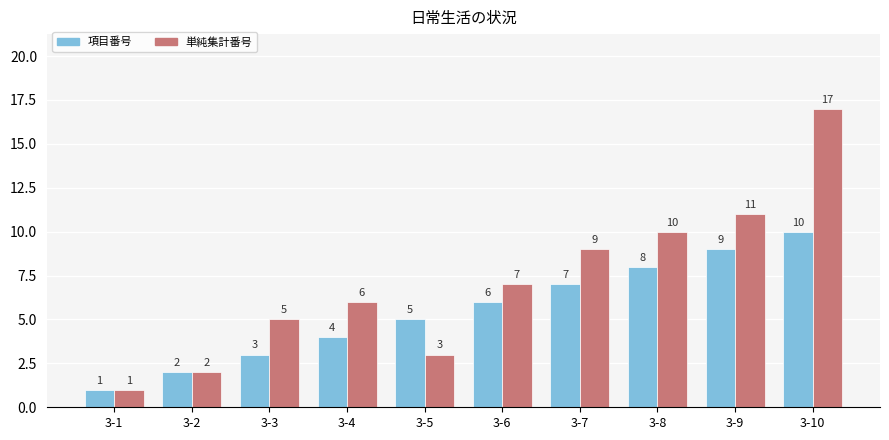

Count the 項目番号 values in the range 3 to 8.

6